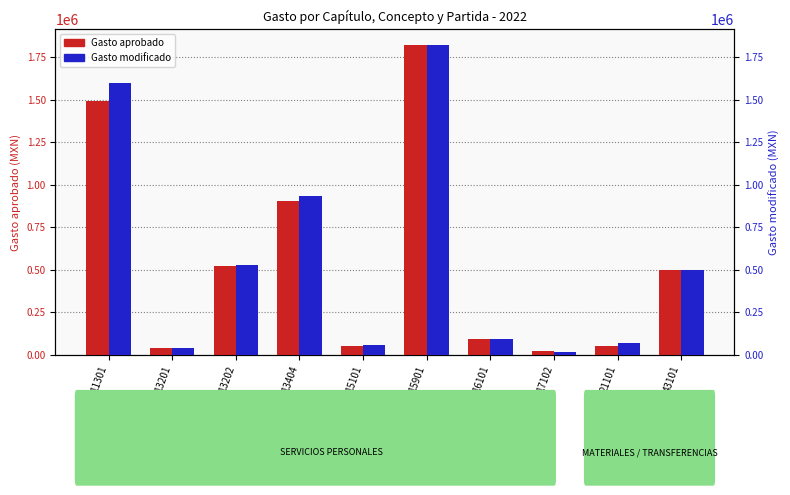

List the labels in order of Gasto aprobado value, smallest first.

17102, 13201, 15101, 21101, 16101, 43101, 13202, 13404, 11301, 15901